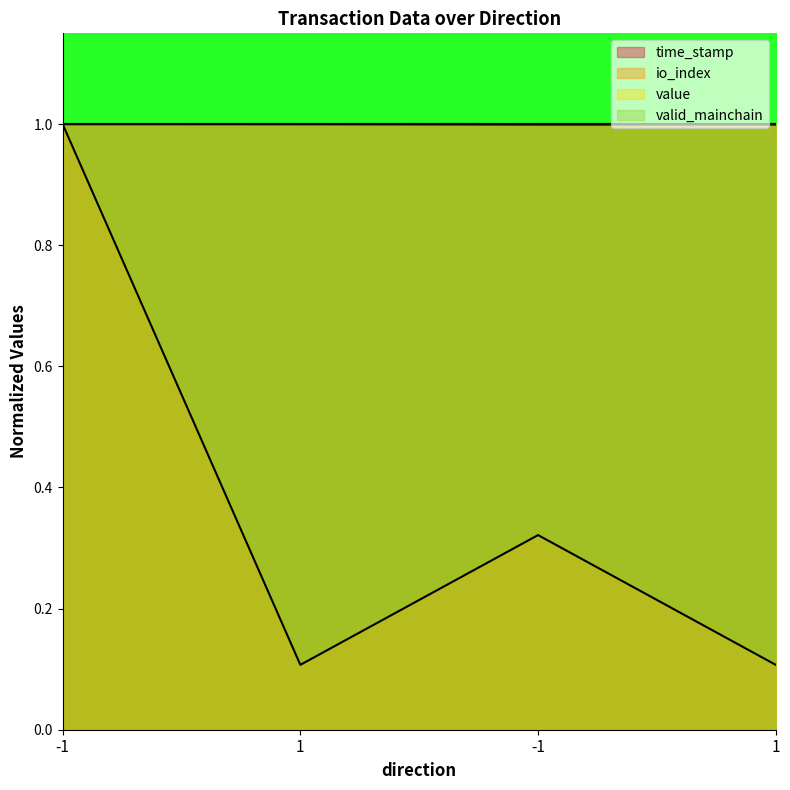

True or false: io_index has a value of 0.1 at 1.

True